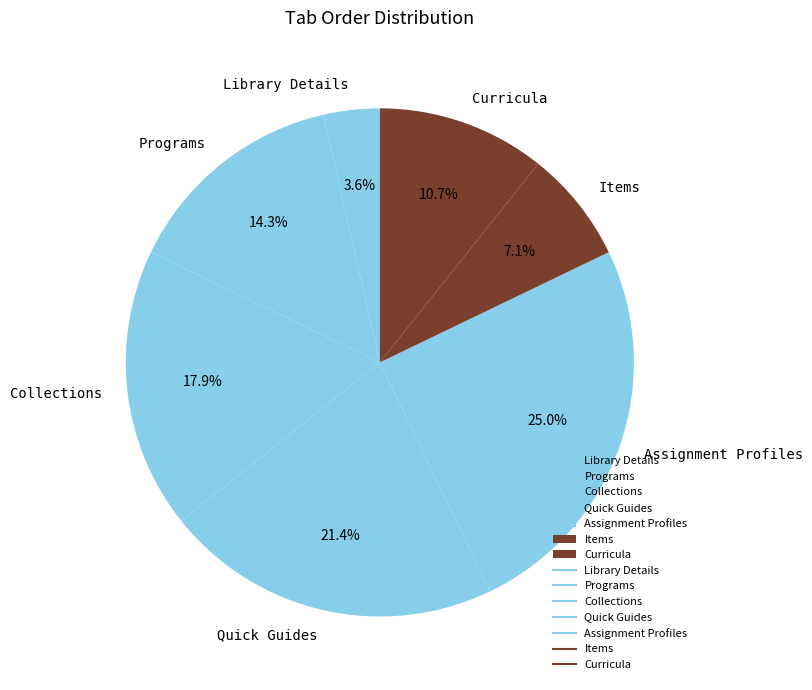

Is it true that Curricula is 11% of the pie?

True